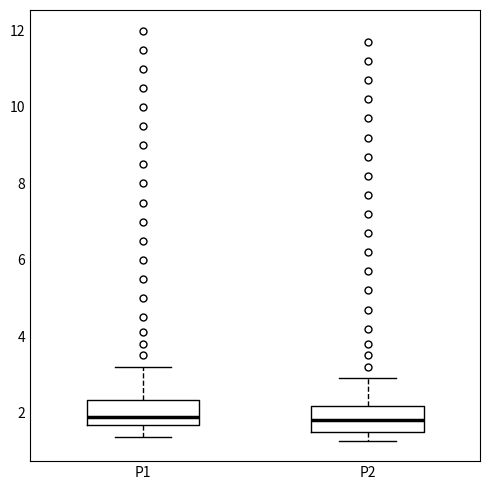

Where does the upper whisker of the box for P2 end on the y-axis? The values are not printed on the chart, so give them approximately, as read against the axis.

3.0